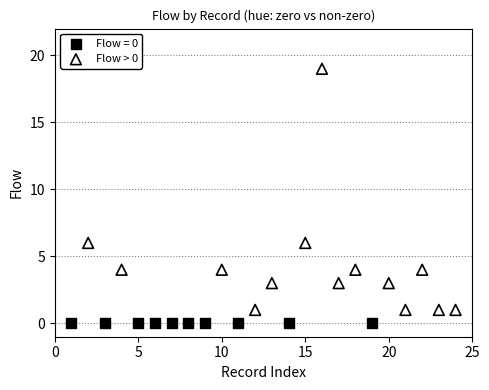

Which series contains the lowest Y value?

Flow = 0